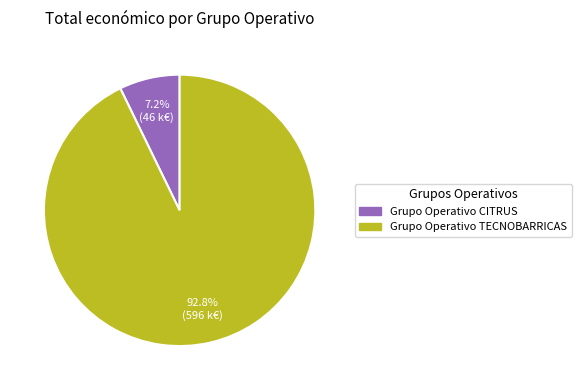

To the nearest percent, what percentage of the pie is Grupo Operativo CITRUS?

7%